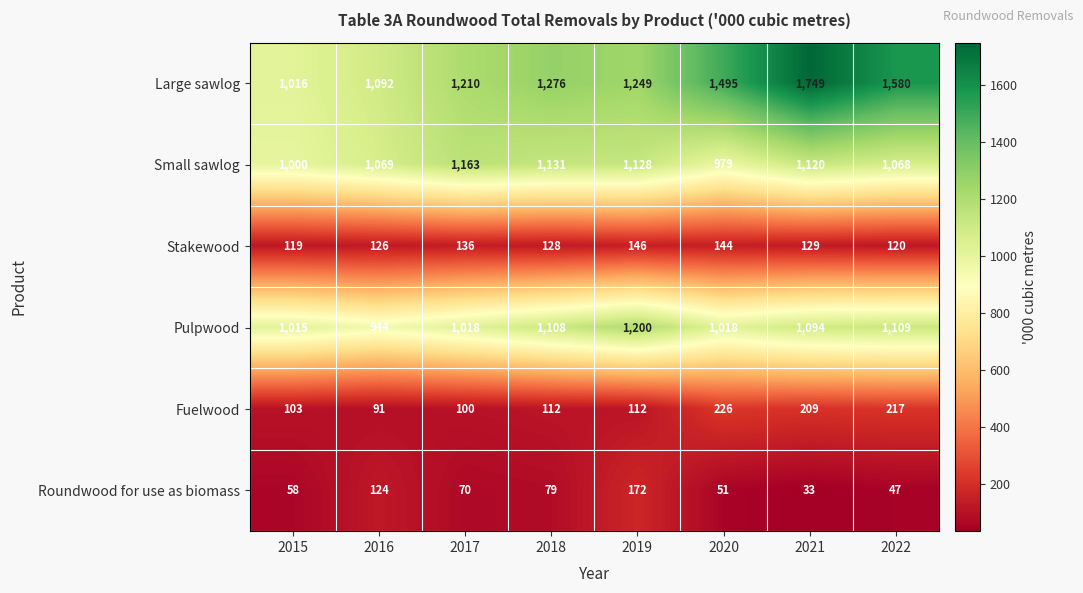

Is it true that Large sawlog equals 1092 at 2016?

True